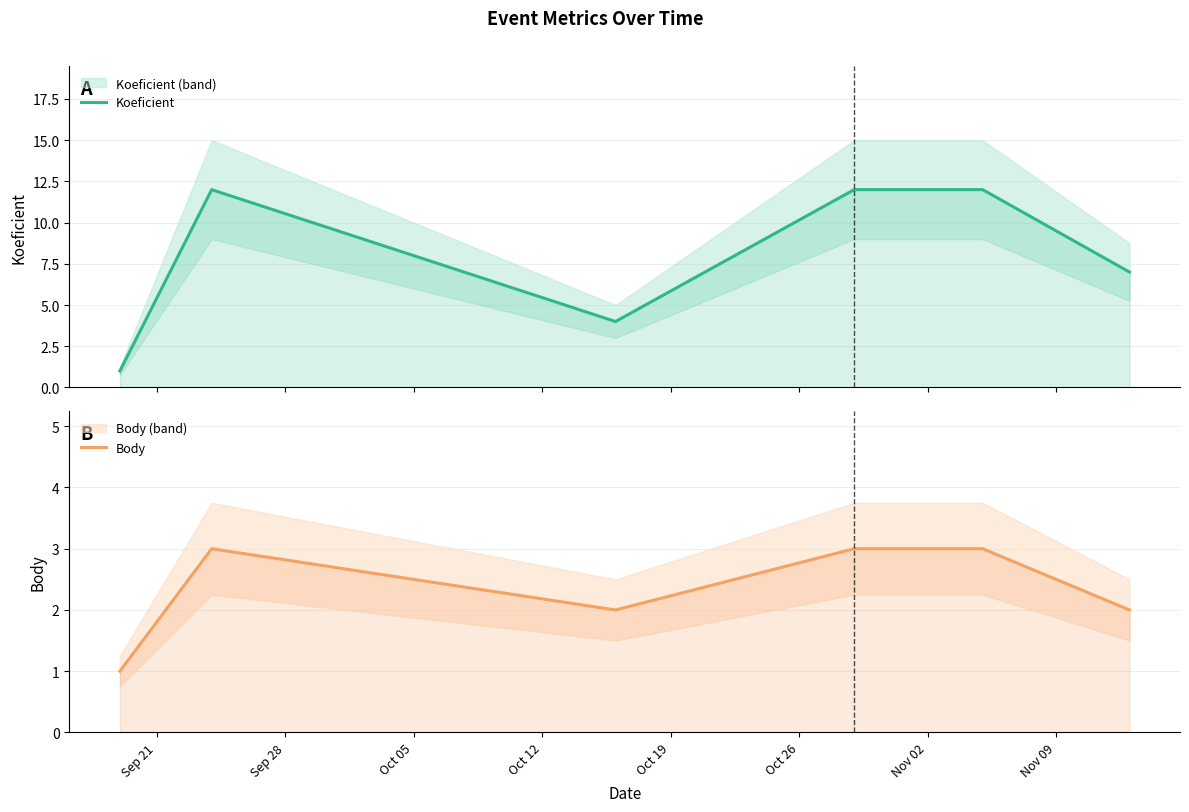

Rank the series by their maximum value, from highest to lowest.

Koeficient, Body